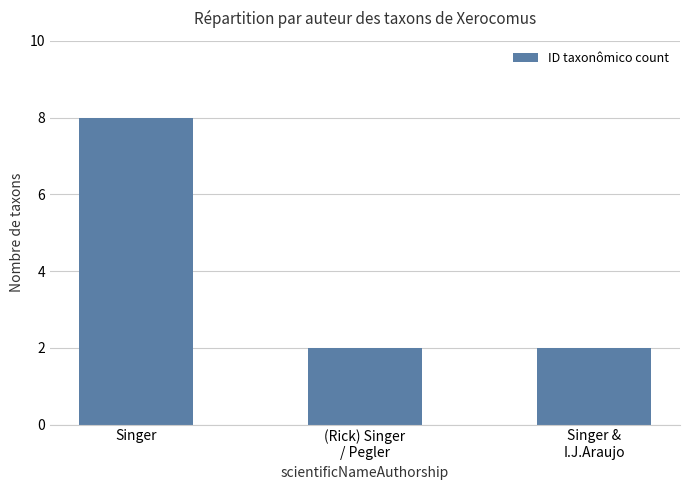

What is the average value?

4